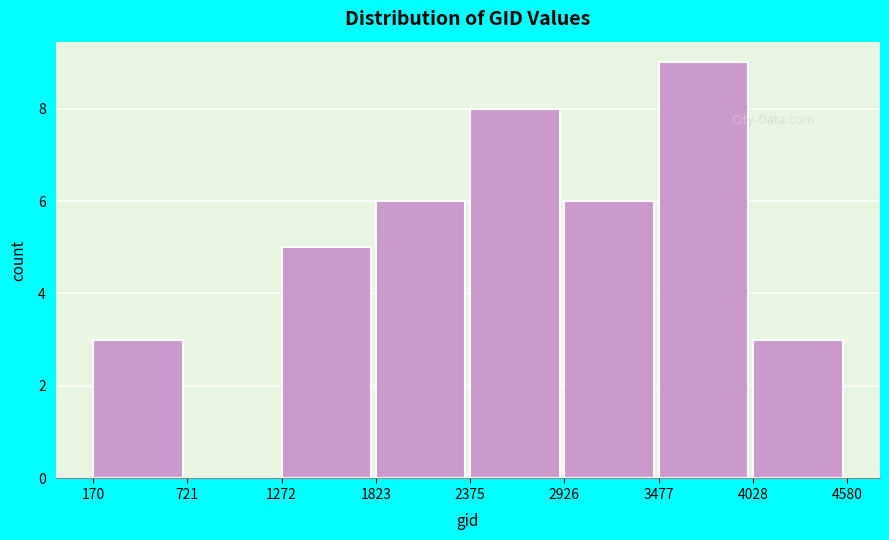

What is the height of the bar covering 1272 to 1823 on the x-axis? The values are not printed on the chart, so give them approximately, as read against the axis.

5